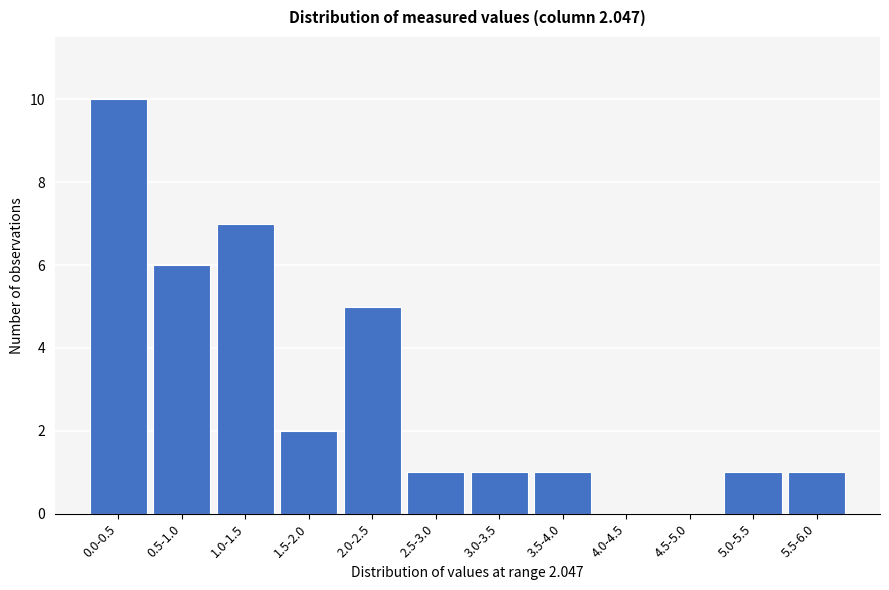

Reading left to right, transcribe all the data shown in this chart.

0.0-0.5=10	0.5-1.0=6	1.0-1.5=7	1.5-2.0=2	2.0-2.5=5	2.5-3.0=1	3.0-3.5=1	3.5-4.0=1	4.0-4.5=0	4.5-5.0=0	5.0-5.5=1	5.5-6.0=1